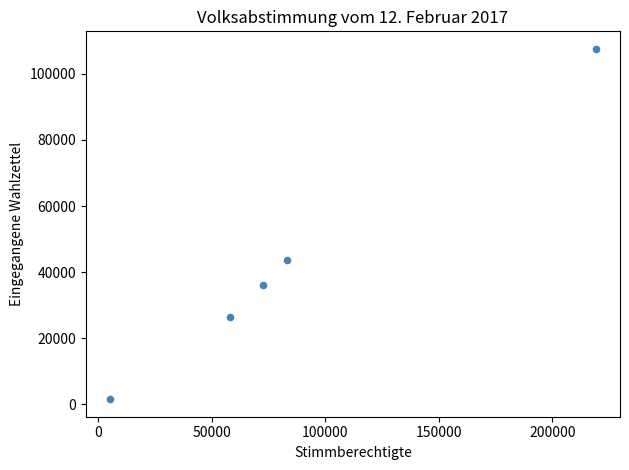

What is the range of X values (max minus min)?

213826